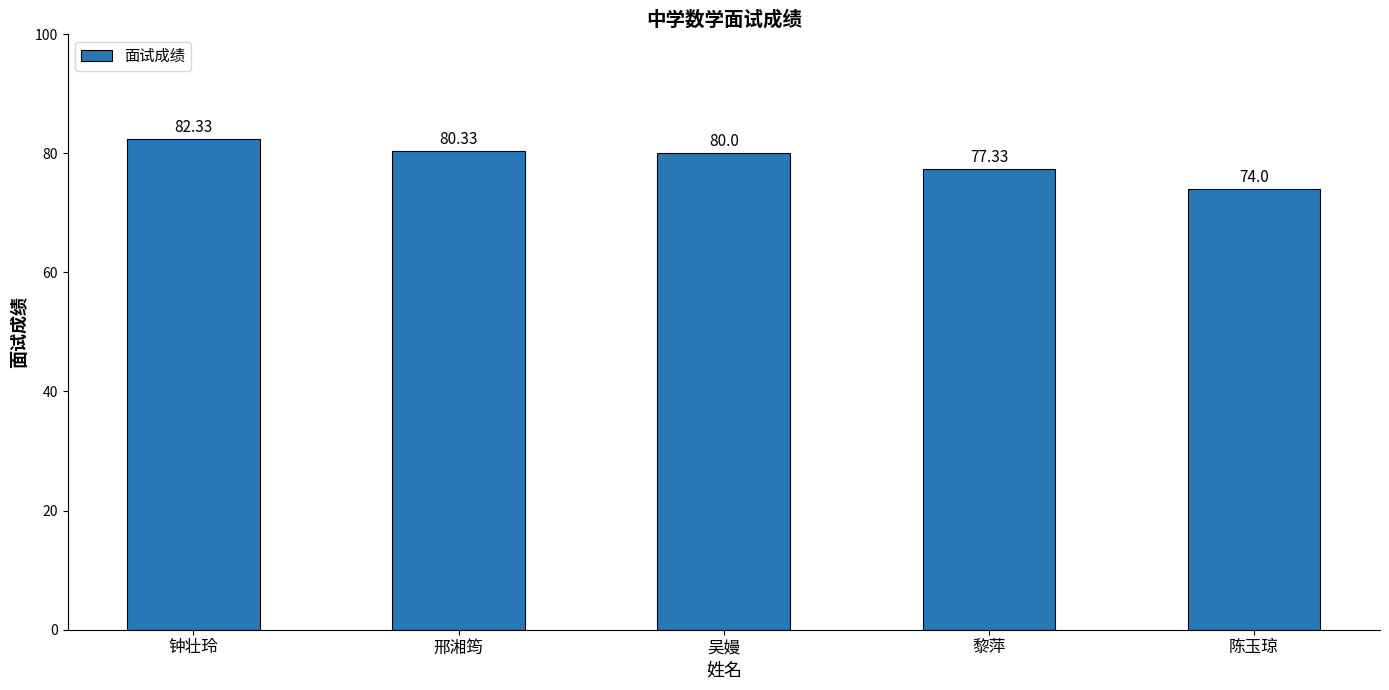

Which label corresponds to the smallest value in the chart?

陈玉琼